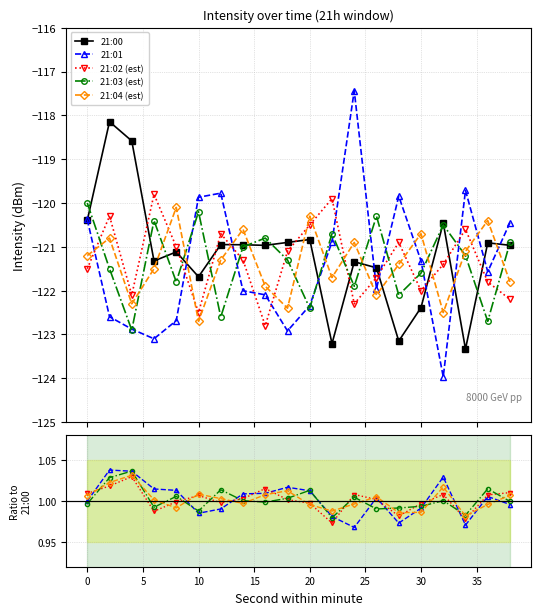

What is the average value of the 21:03 (est) series?

1.0